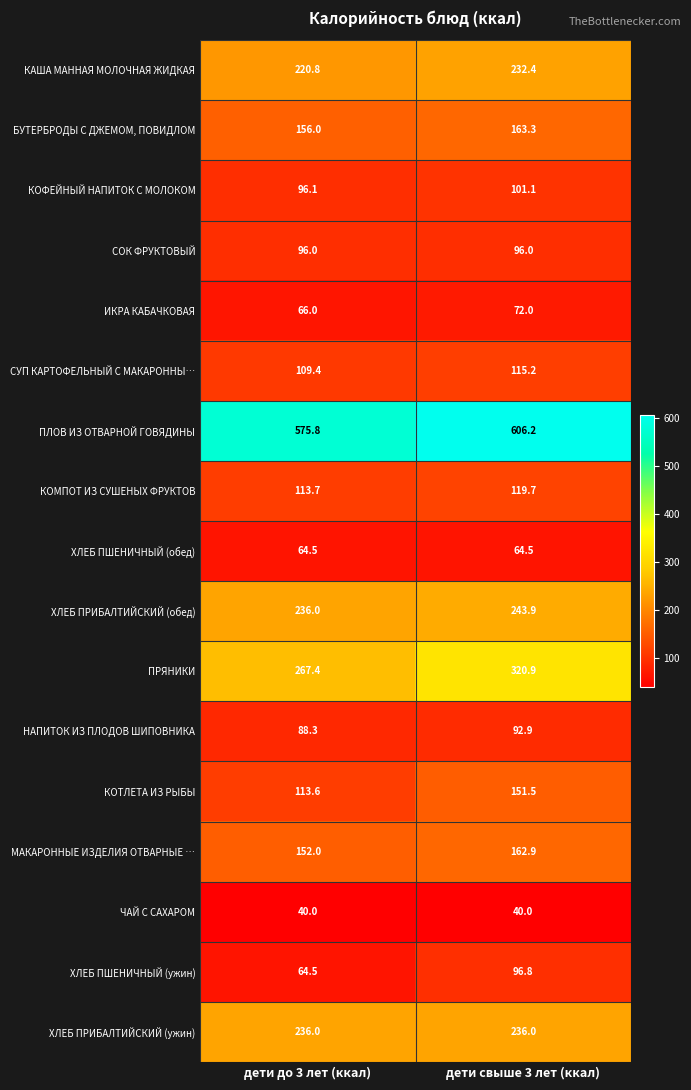

The ХЛЕБ ПШЕНИЧНЫЙ (обед) series shows 14.9 at дети свыше 3 лет (ккал). True or false?

False